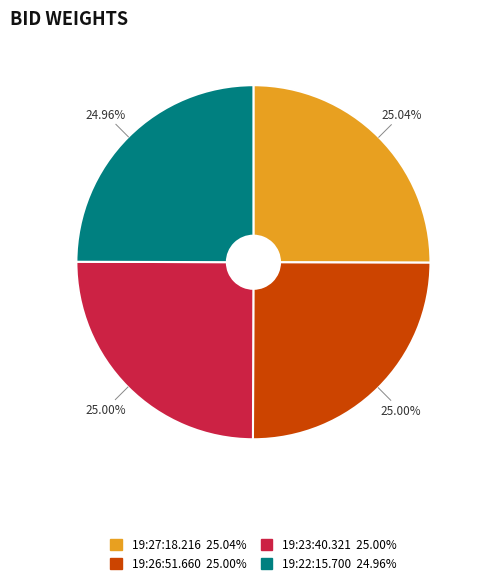

Is it true that 19:27:18.216 is 40% of the pie?

False